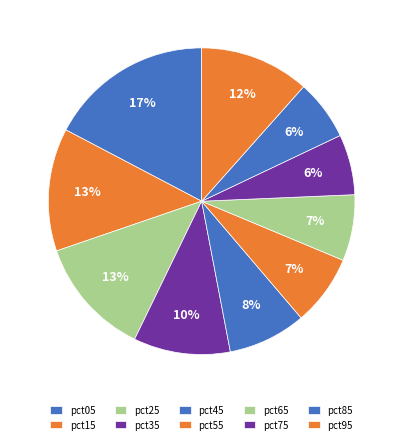

Combined, what portion of the pie is pct45 and pct35?

18.4%